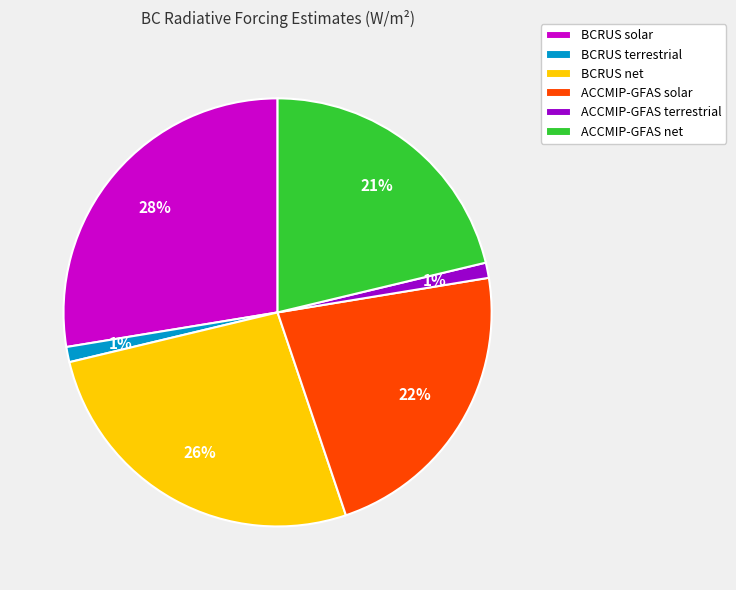

What is the largest slice in the pie chart?

BCRUS solar